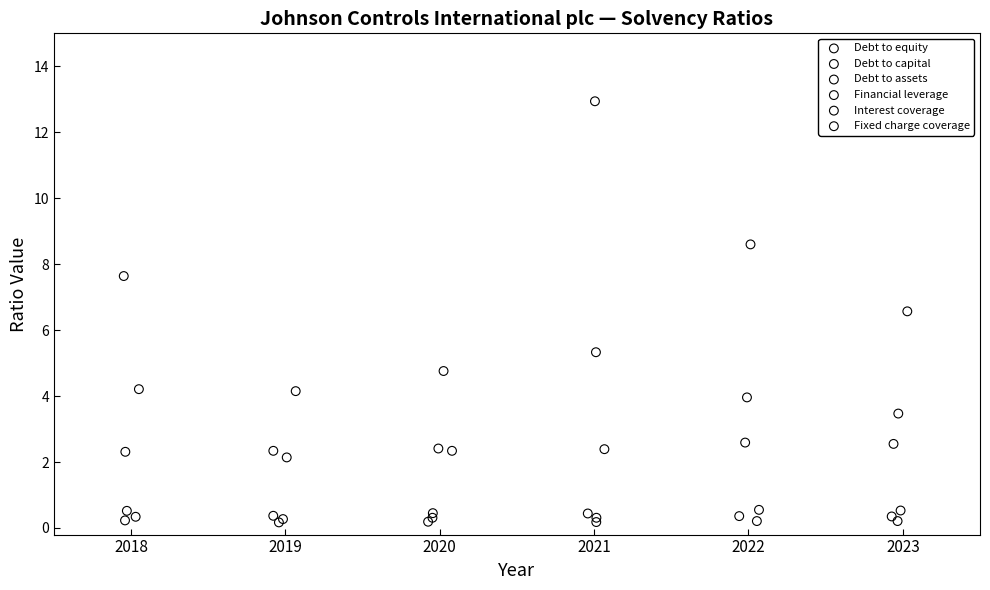

Which series reaches the maximum Y coordinate?

Interest coverage